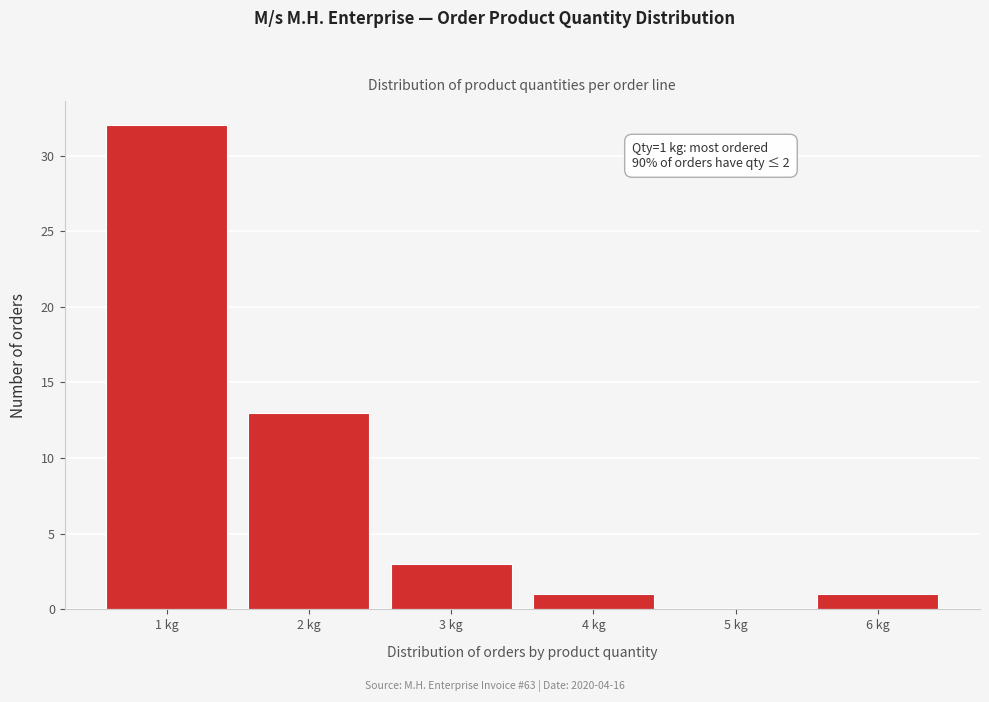

Reading left to right, transcribe all the data shown in this chart.

1 kg=32	2 kg=13	3 kg=3	4 kg=1	5 kg=0	6 kg=1